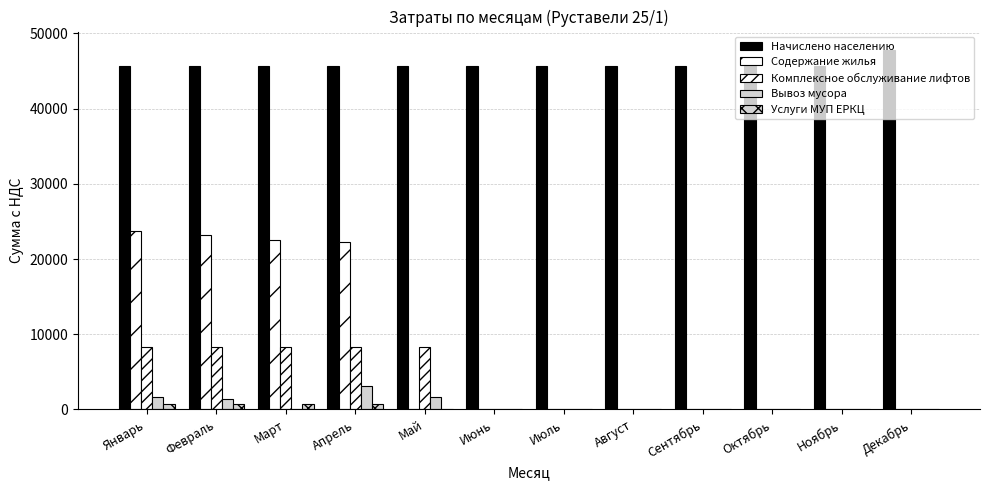

At which category is the sum across all series the highest?

Январь